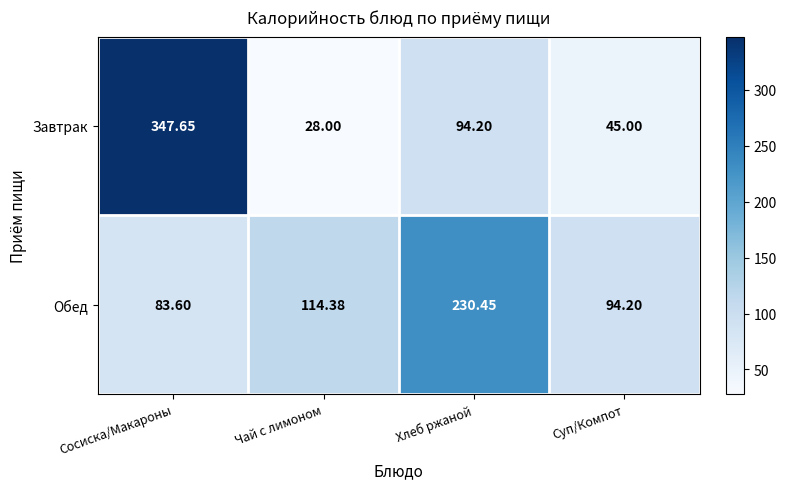

At which label does Обед reach its peak?

Хлеб ржаной